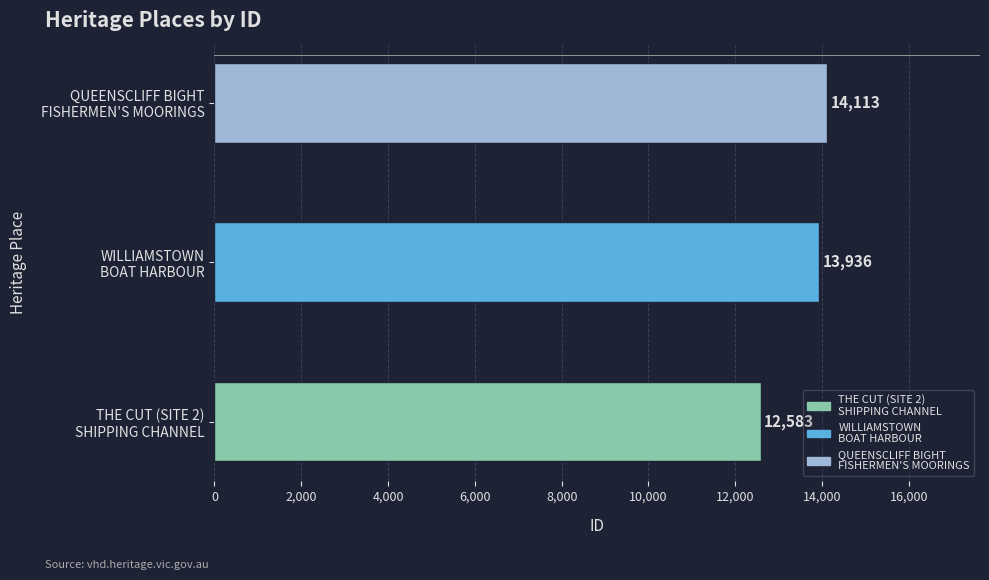

What is the smallest value displayed?

12583